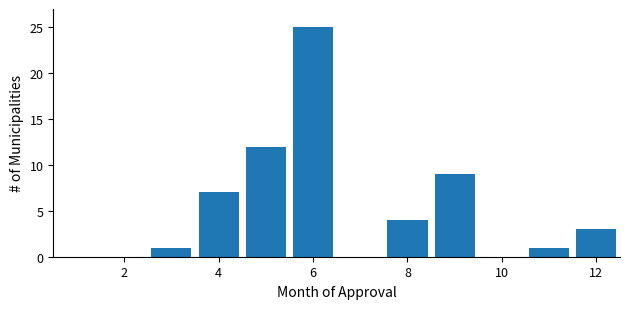

What is the height of the bar covering 2.5 to 3.5 on the x-axis? Neither the bar edges nor the heights are printed on the chart, so give them approximately, as read against the axes.

1